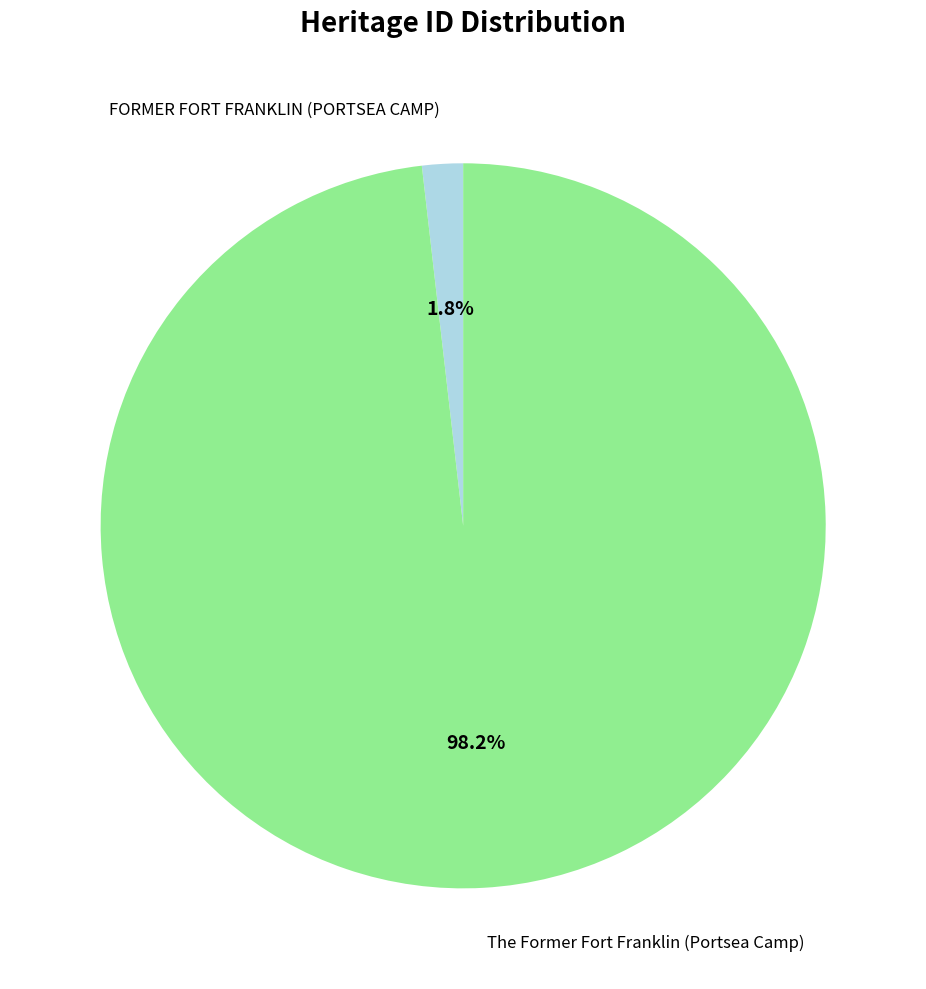

The The Former Fort Franklin (Portsea Camp) slice represents 98% of the pie. True or false?

True